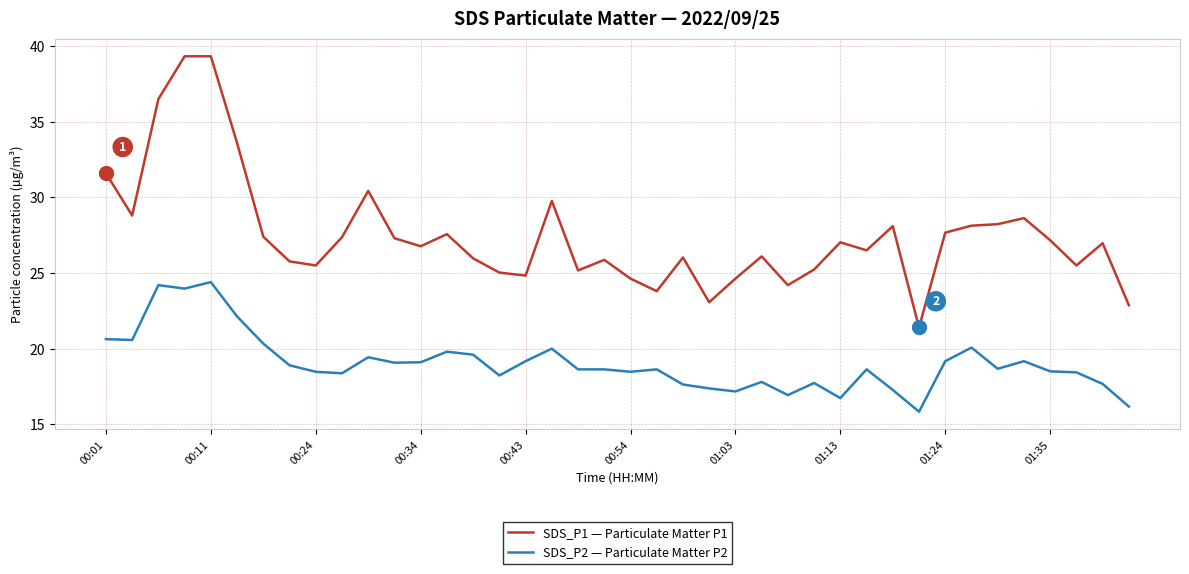

List the series in order of their peak value, lowest first.

SDS_P2 — Particulate Matter P2, SDS_P1 — Particulate Matter P1